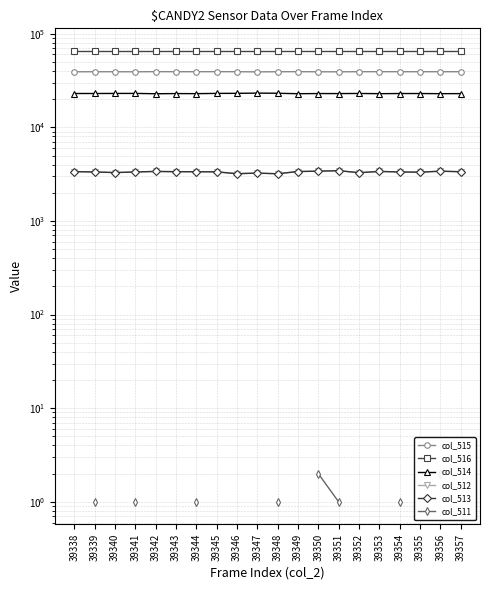

Which series has the largest total across all categories?

col_516